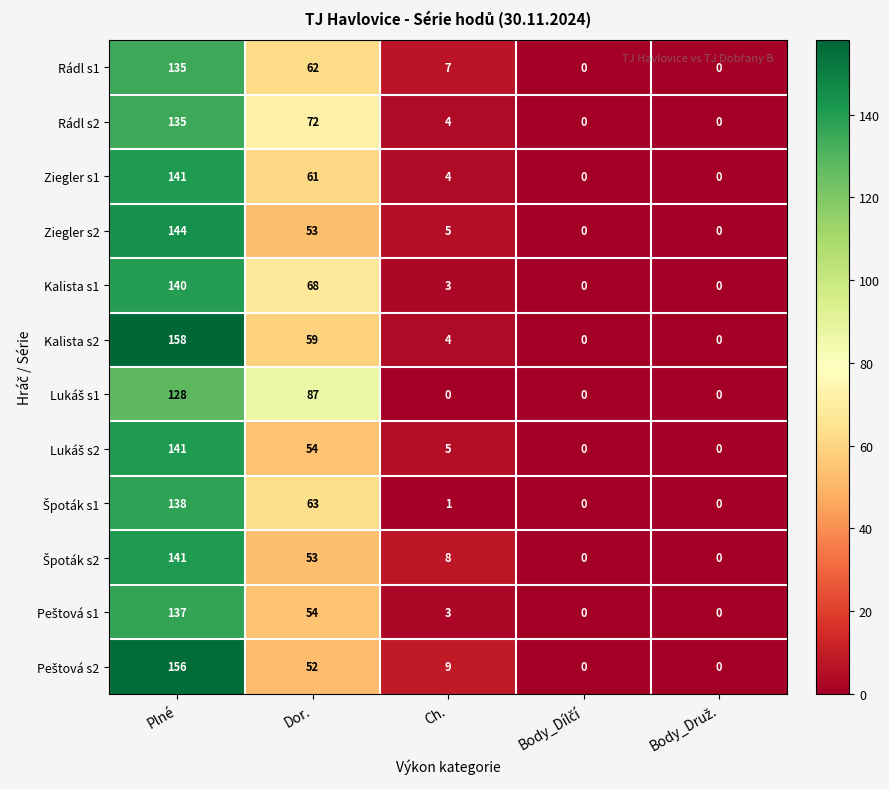

What is the maximum value for Kalista s1?

140